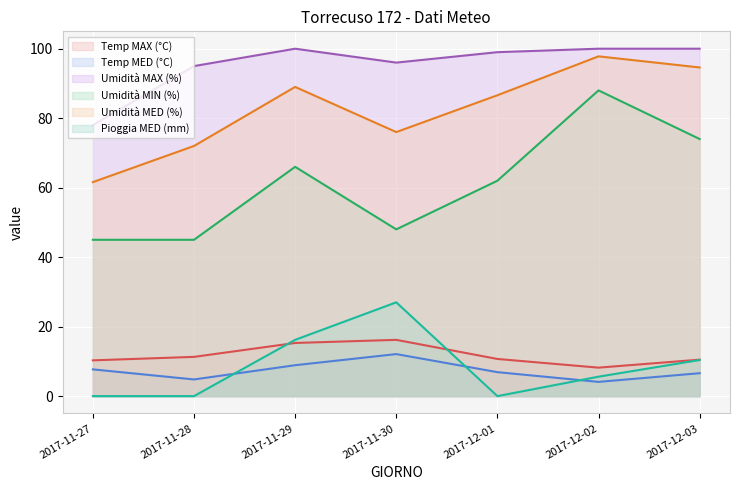

Reading left to right, transcribe all the data shown in this chart.

Temp MAX (°C): 2017-11-27=10.3	2017-11-28=11.3	2017-11-29=15.3	2017-11-30=16.2	2017-12-01=10.7	2017-12-02=8.2	2017-12-03=10.5
Temp MED (°C): 2017-11-27=7.7	2017-11-28=4.8	2017-11-29=8.9	2017-11-30=12.1	2017-12-01=6.9	2017-12-02=4.1	2017-12-03=6.6
Umidità MAX (%): 2017-11-27=78.0	2017-11-28=95.0	2017-11-29=100.0	2017-11-30=96.0	2017-12-01=99.0	2017-12-02=100.0	2017-12-03=100.0
Umidità MIN (%): 2017-11-27=45.0	2017-11-28=45.0	2017-11-29=66.0	2017-11-30=48.0	2017-12-01=62.0	2017-12-02=88.0	2017-12-03=74.0
Umidità MED (%): 2017-11-27=61.6	2017-11-28=72.0	2017-11-29=89.0	2017-11-30=76.0	2017-12-01=86.6	2017-12-02=97.8	2017-12-03=94.6
Pioggia MED (mm): 2017-11-27=0.0	2017-11-28=0.0	2017-11-29=16.2	2017-11-30=27.0	2017-12-01=0.0	2017-12-02=5.6	2017-12-03=10.4